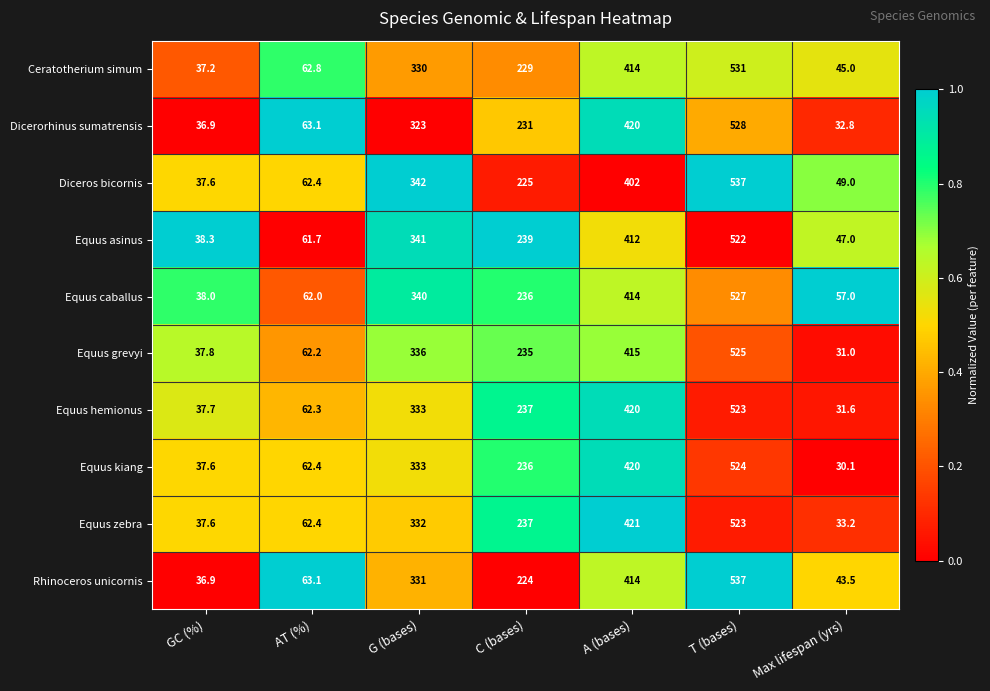

What is the minimum value for Rhinoceros unicornis?

36.9